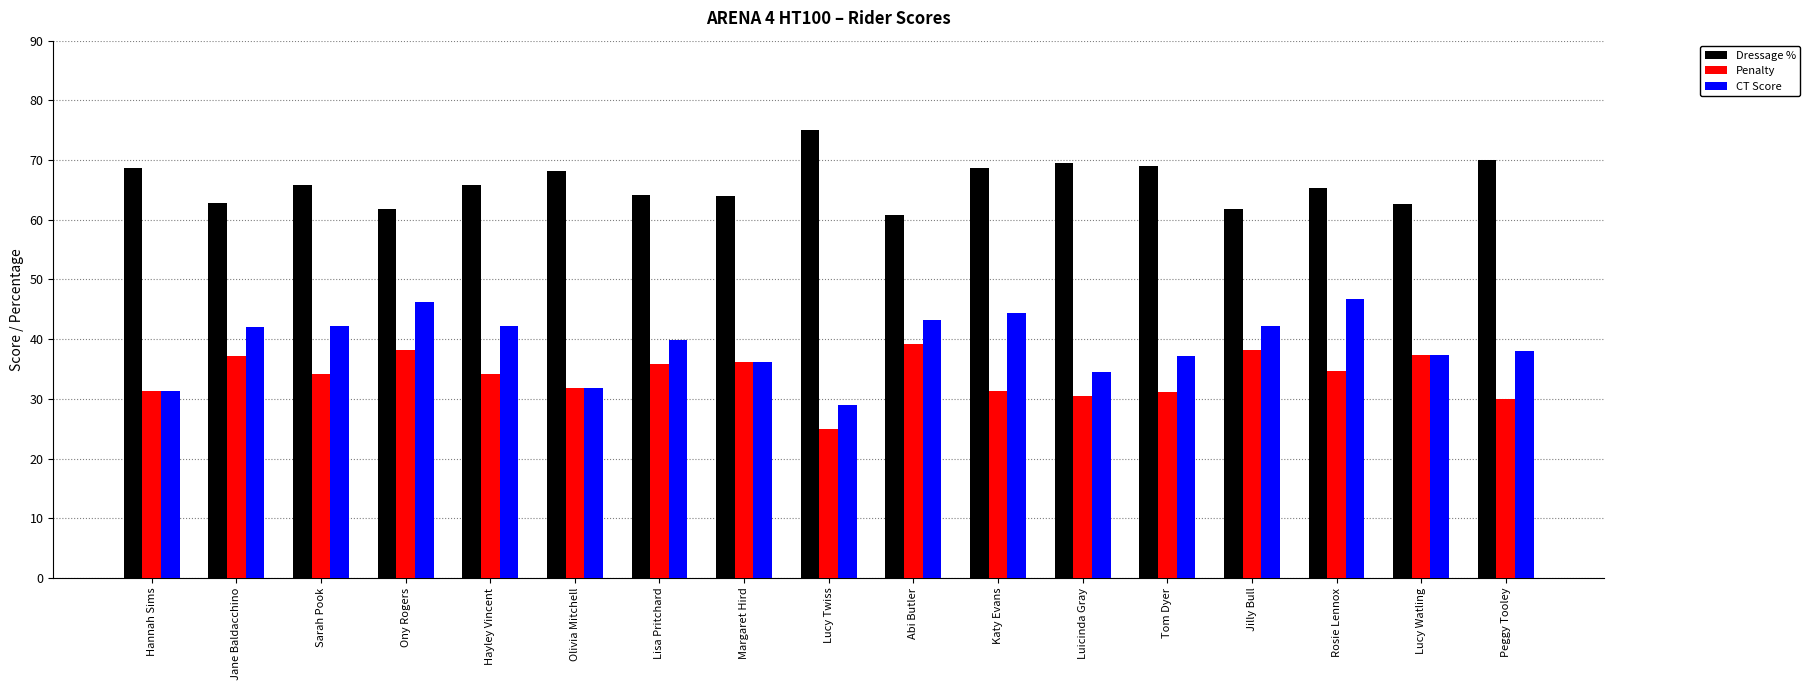

What is the sum of the CT Score values at Margaret Hird and Hayley Vincent?

78.3